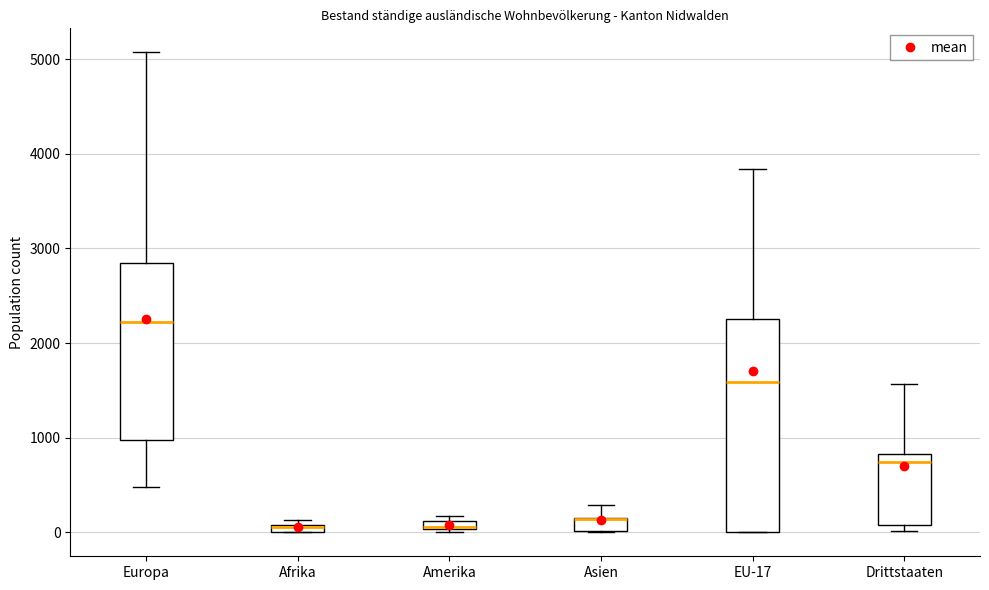

Which box is the tallest, from its lower edge to its upper edge?

EU-17